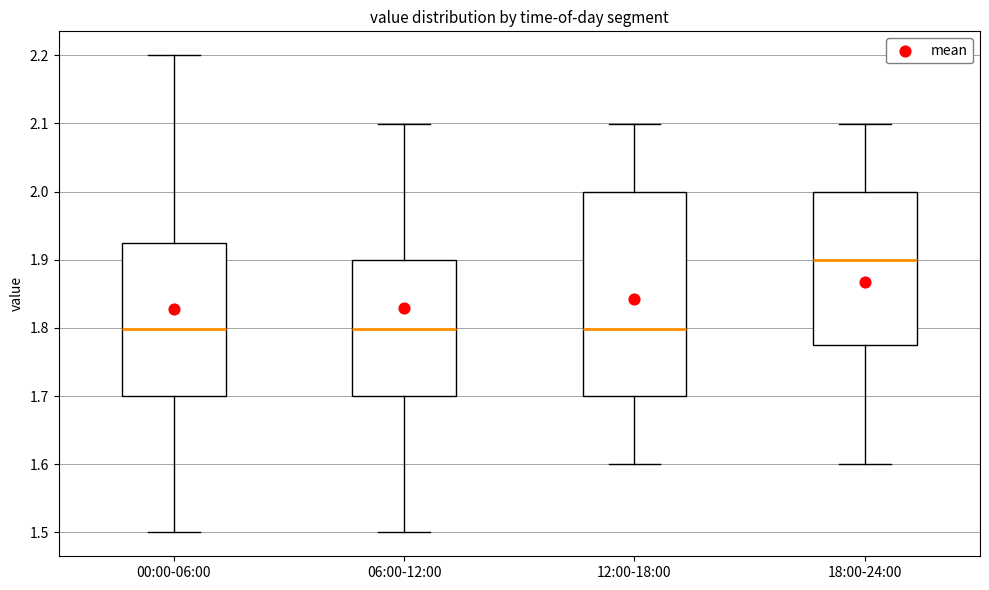

Which box is the tallest, from its lower edge to its upper edge?

12:00-18:00